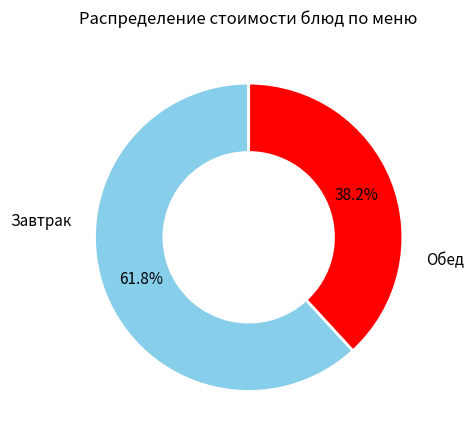

Does any single category account for the majority?

Yes